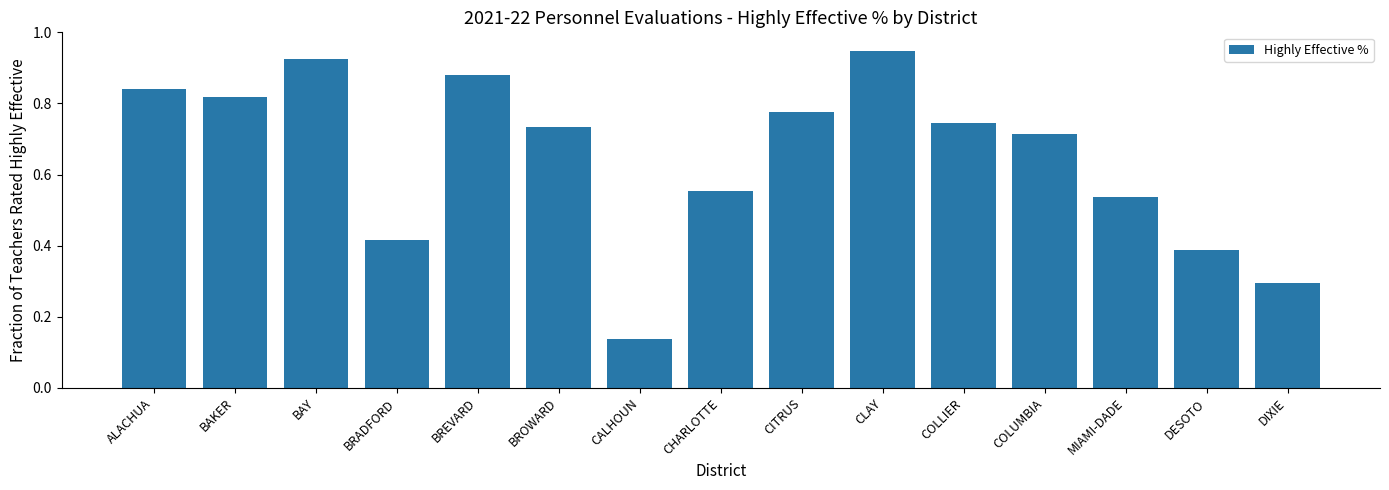

What is the sum of the values at CITRUS and BROWARD?

1.5